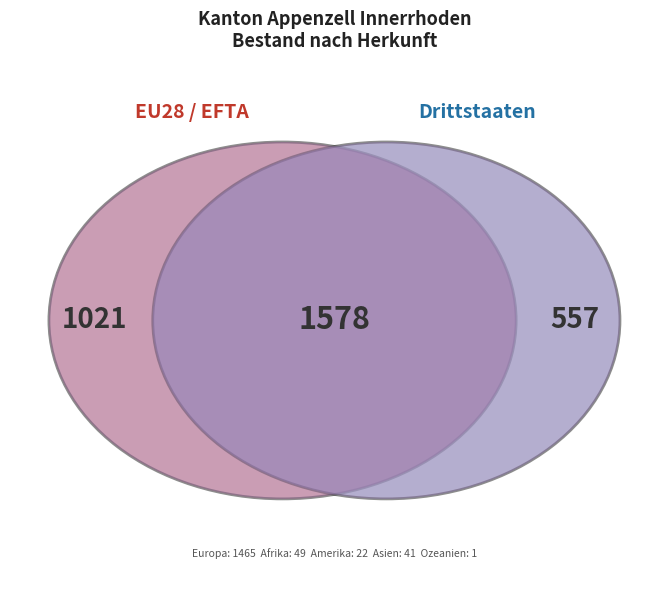

What is the change in value from Europa to Afrika?

-1416